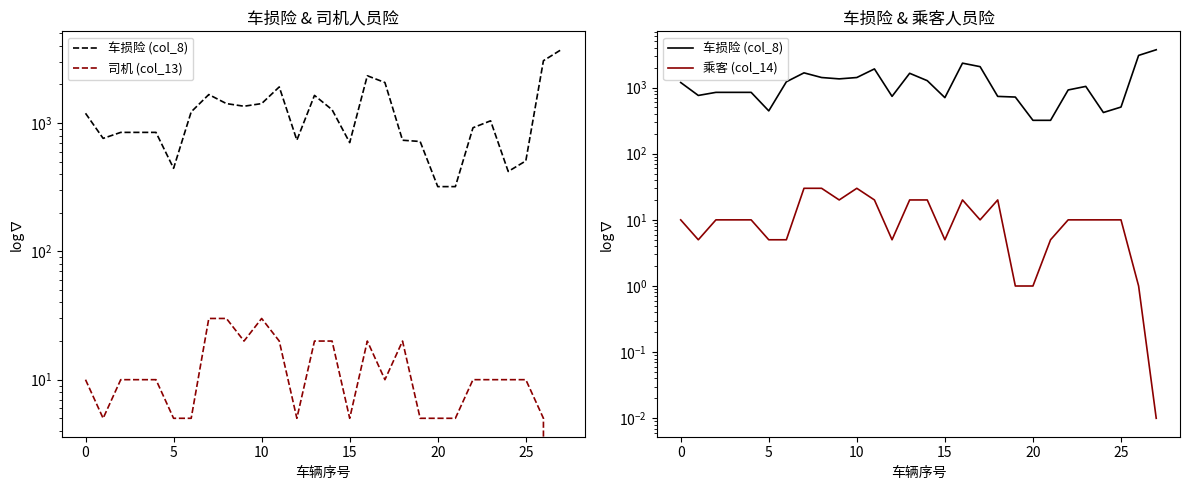

How many distinct data groups are displayed?

3